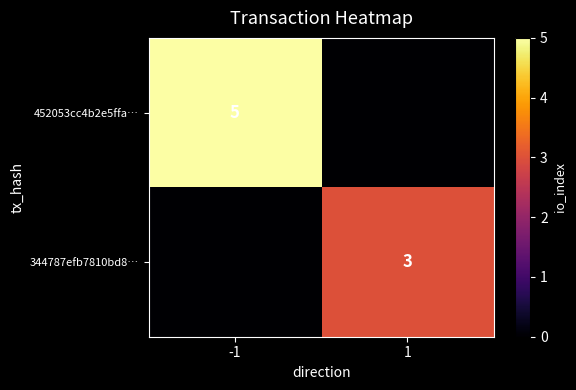

Between -1 and 1, which is larger?

-1